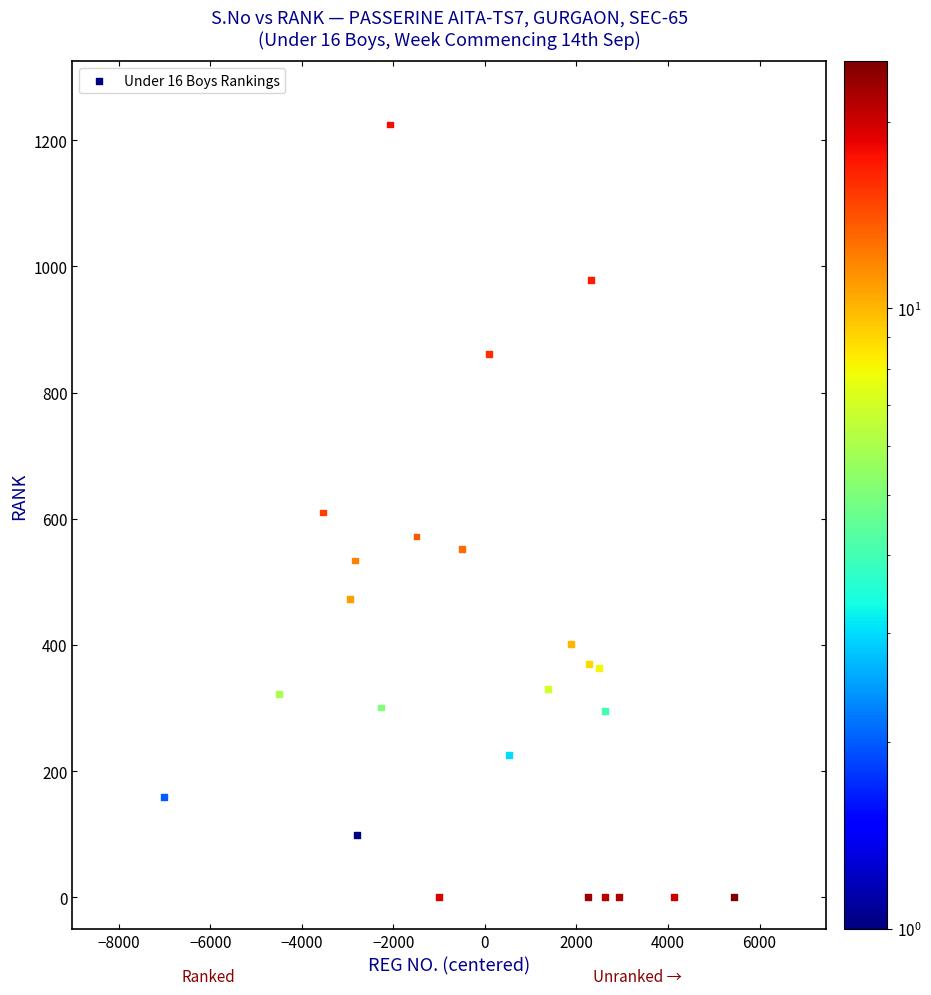

What is the range of Y values (max minus min)?

1225